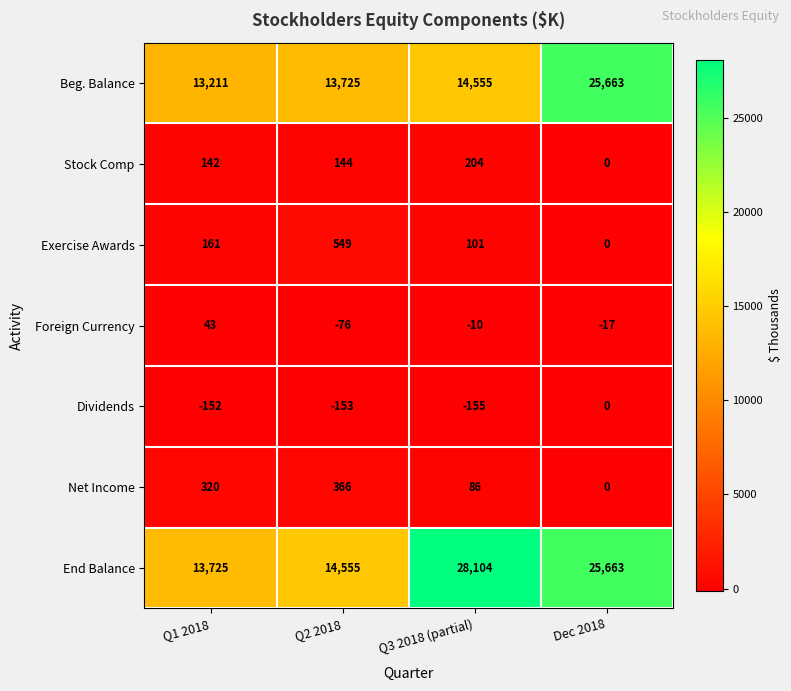

True or false: Beg. Balance has a value of 10184 at Dec 2018.

False